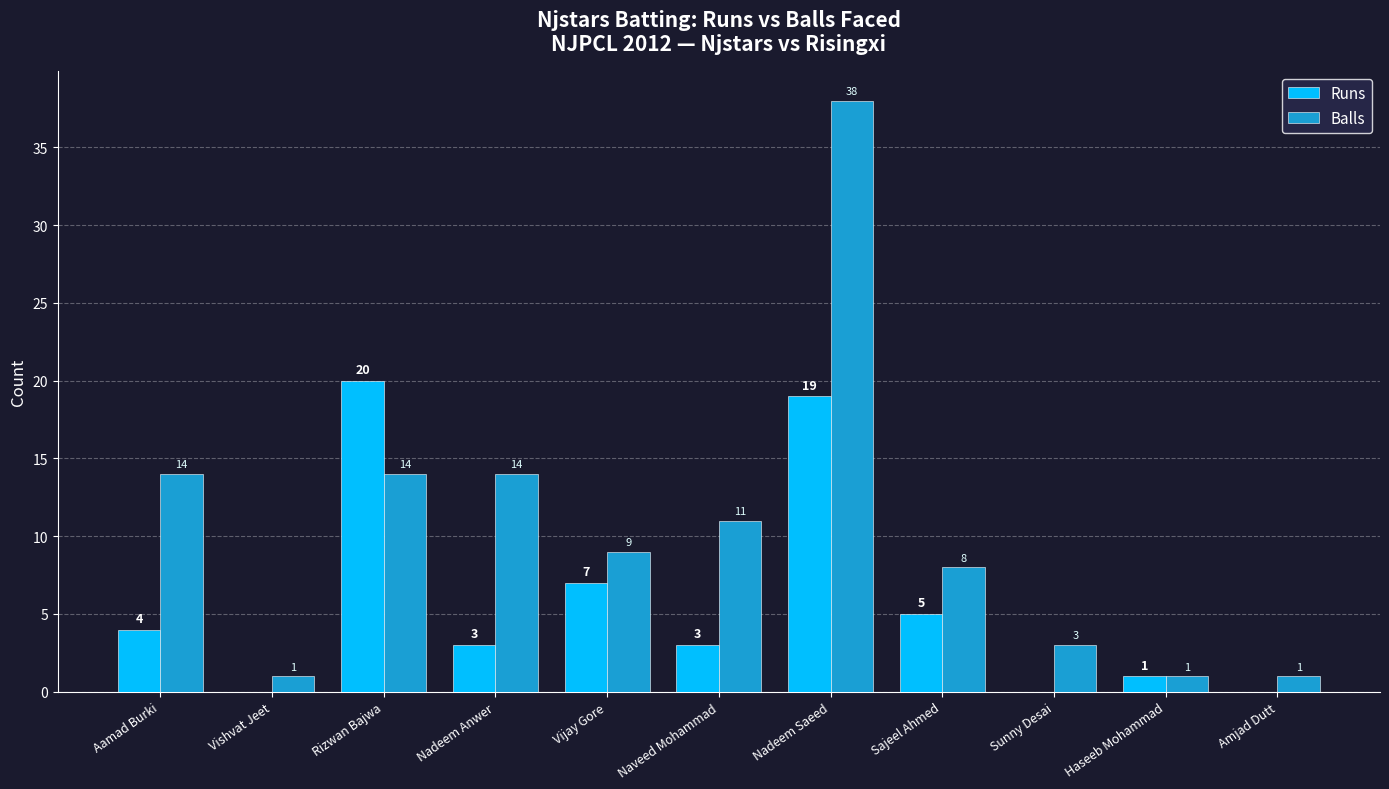

The value of Balls at Vijay Gore is 9. True or false?

True